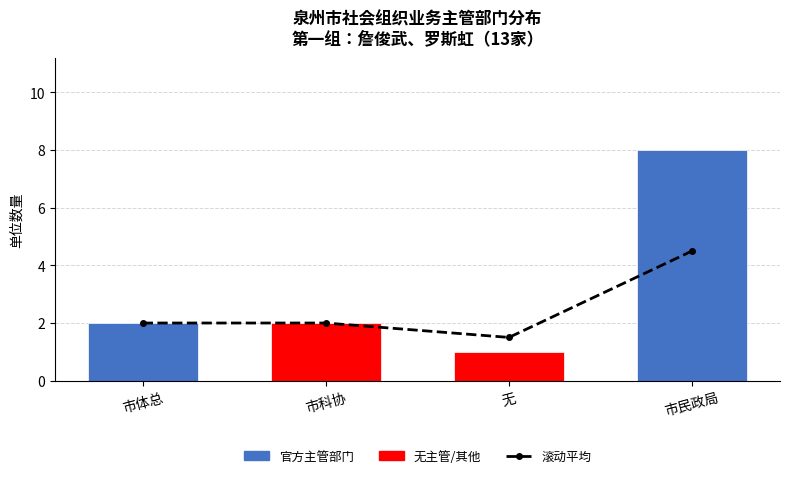

Are the bars grouped side by side (vs. stacked)?

No